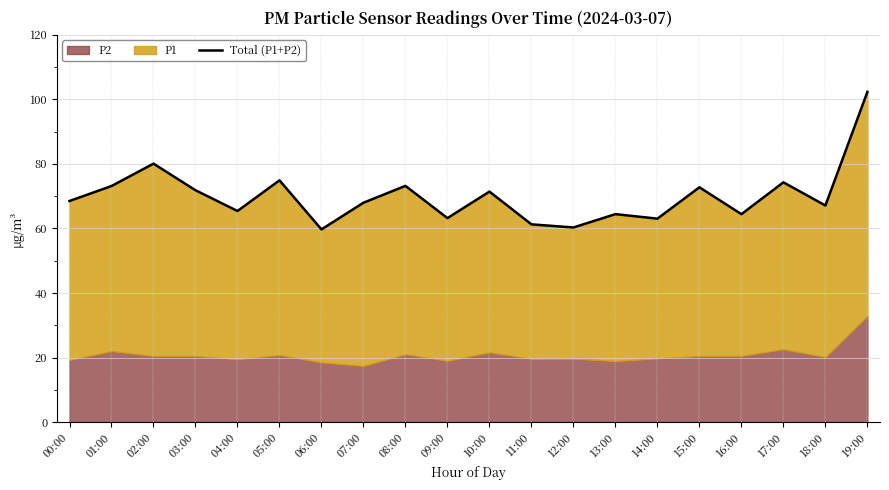

Which label corresponds to the smallest value in the chart?

06:00